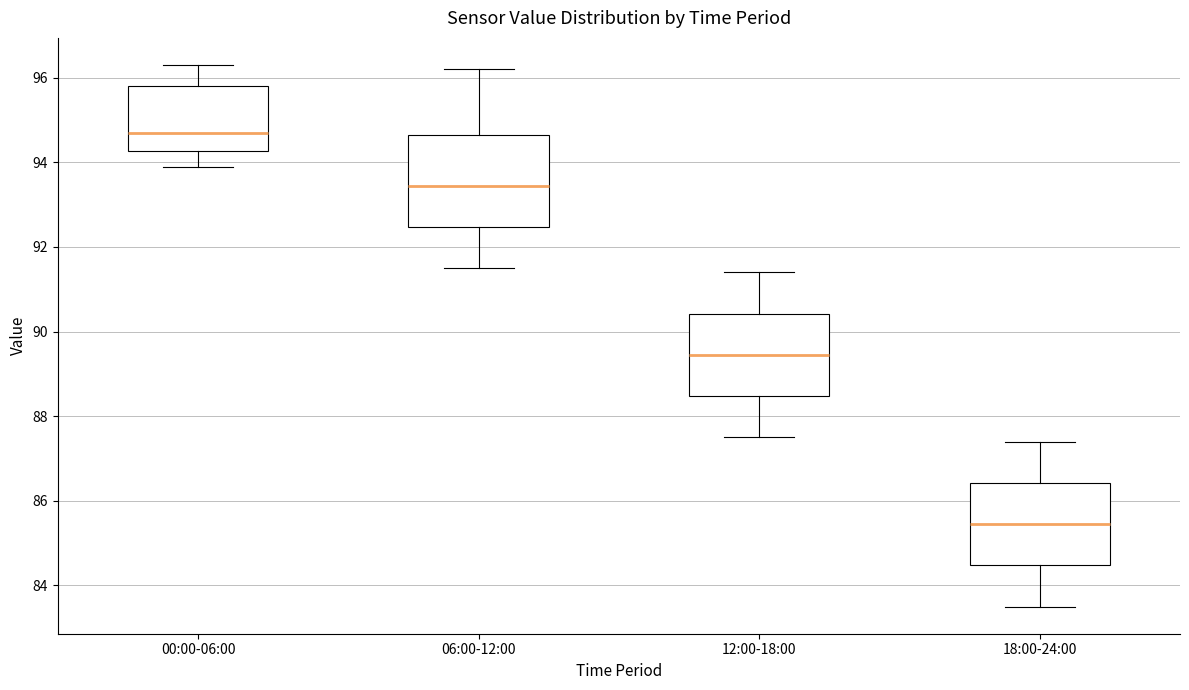

Reading left to right, transcribe this box plot: for each box, give where its median line is, the range the box spans, and where its two whiskers end, as read against the y-axis. The values are not printed on the chart, so give them approximately, as read against the axis.

00:00-06:00: median 94.8, box 94.2 to 95.8, whiskers 94.0 to 96.4
06:00-12:00: median 93.4, box 92.4 to 94.6, whiskers 91.6 to 96.2
12:00-18:00: median 89.4, box 88.4 to 90.4, whiskers 87.6 to 91.4
18:00-24:00: median 85.4, box 84.4 to 86.4, whiskers 83.6 to 87.4